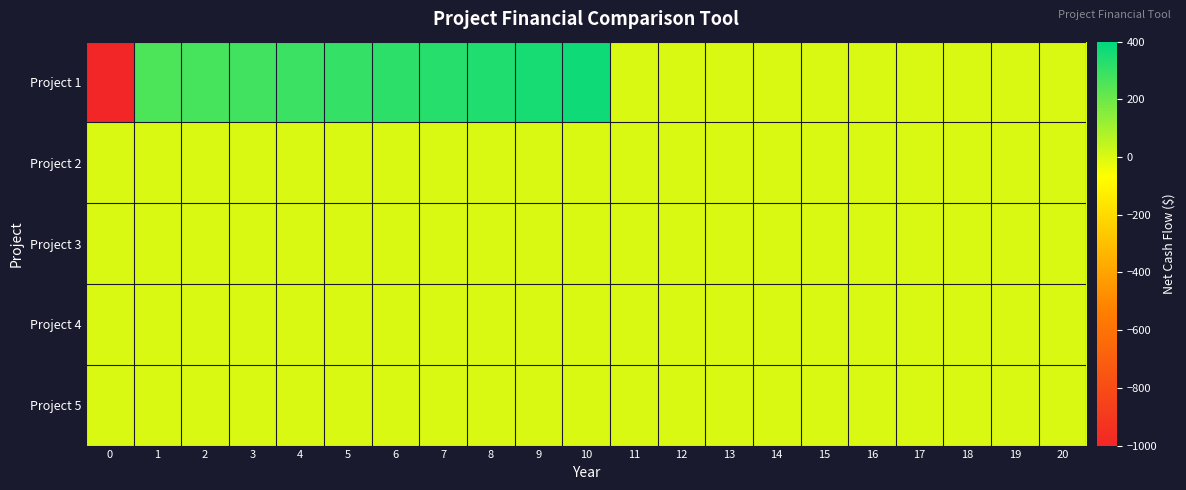

How many categories are shown in the chart?

21